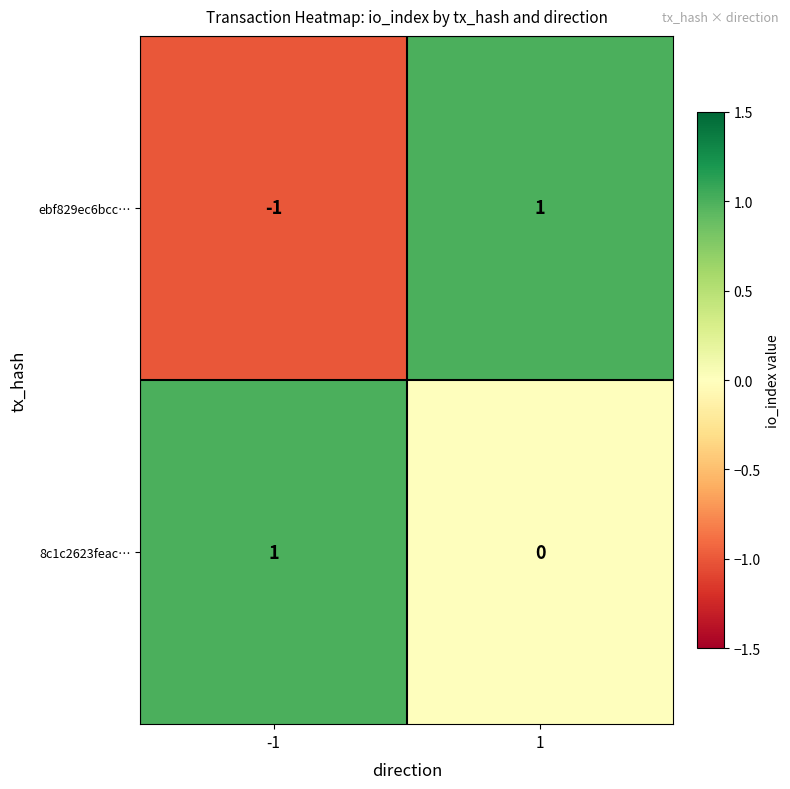

True or false: 8c1c2623feac… has a value of 0 at 1.

True